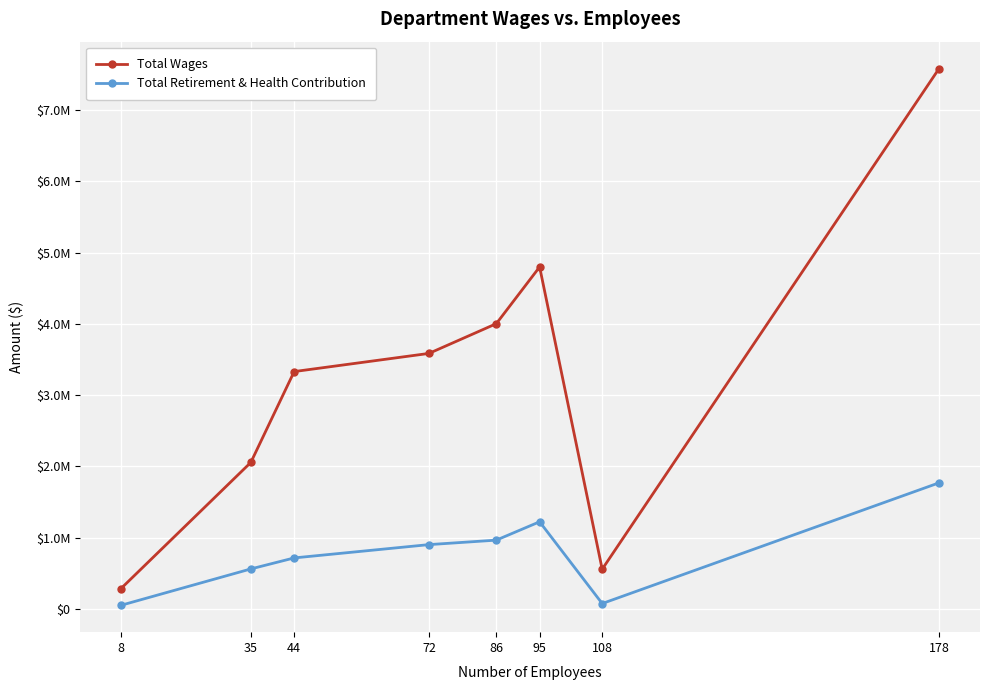

Does the chart display data point markers on the line(s)?

Yes